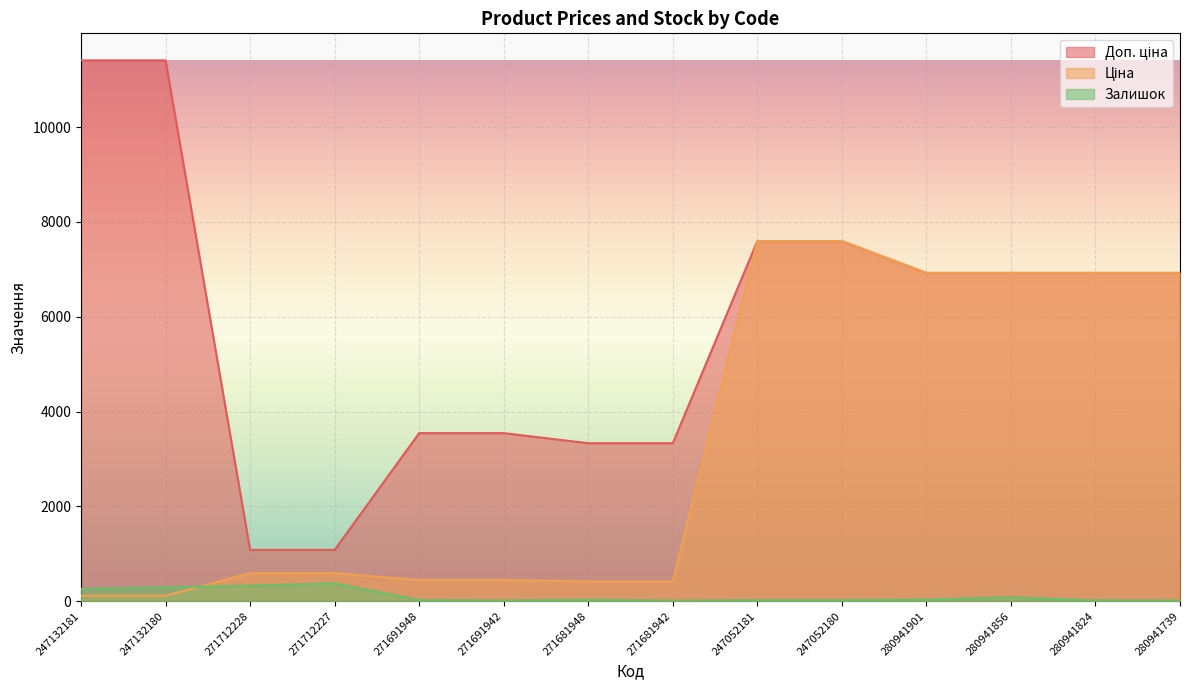

How many lines are shown in the chart?

3